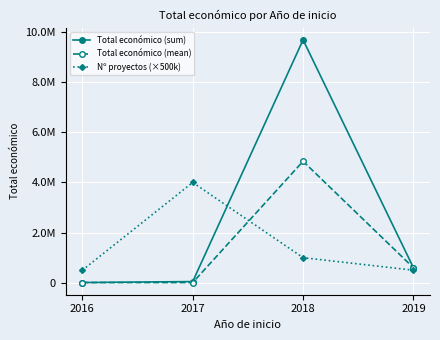

Does the chart have visible grid lines?

Yes